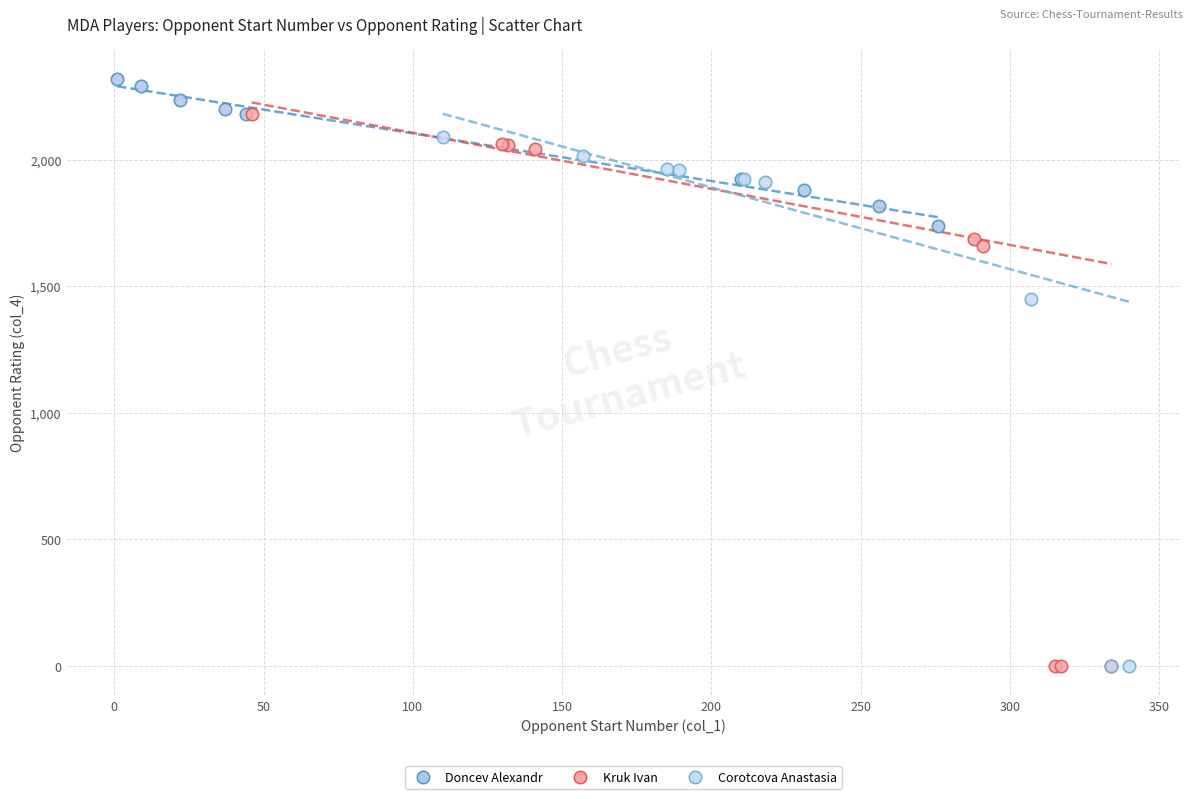

What are all the series names shown in the legend?

Doncev Alexandr, Kruk Ivan, Corotcova Anastasia